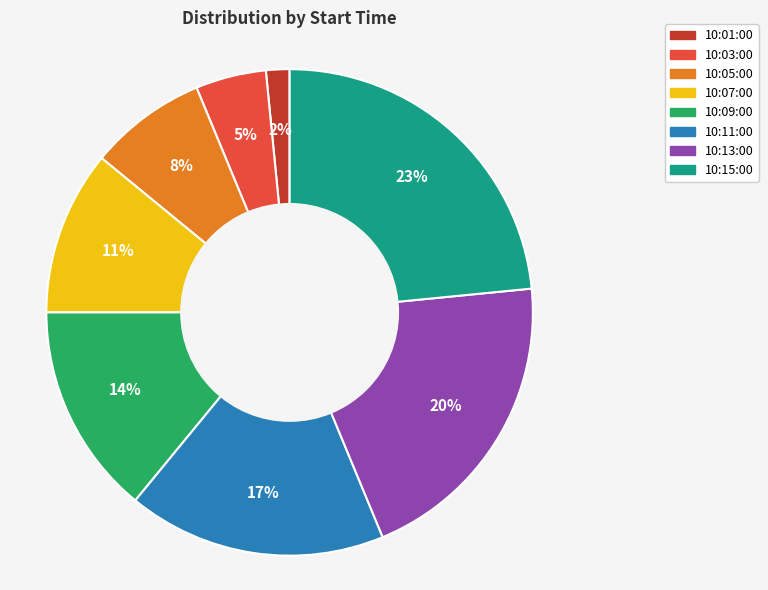

To the nearest percent, what is the average slice percentage?

12%